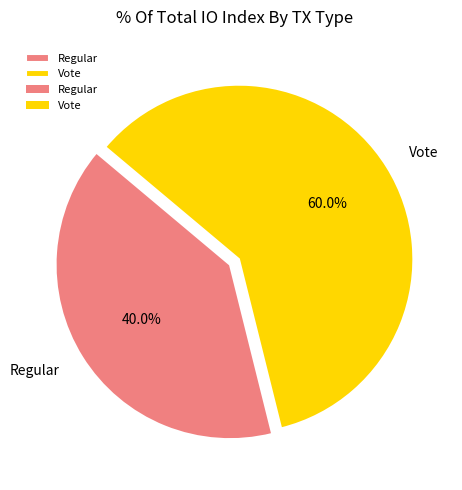

Do Vote and Regular together represent more than half of the pie?

Yes